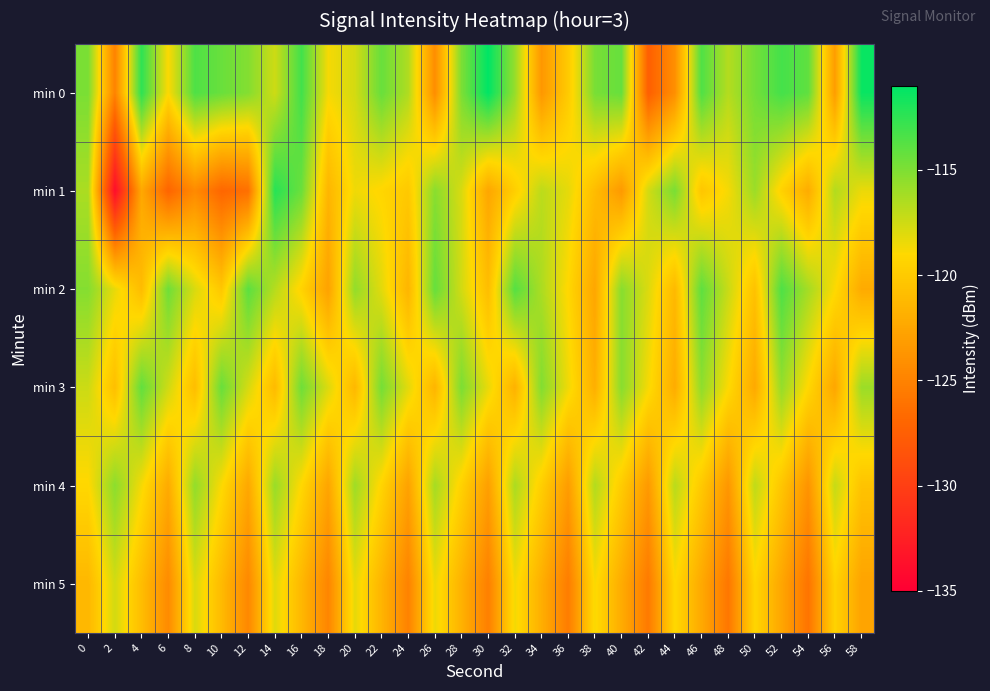

What is the difference between the highest and lowest values at 18?

6.9